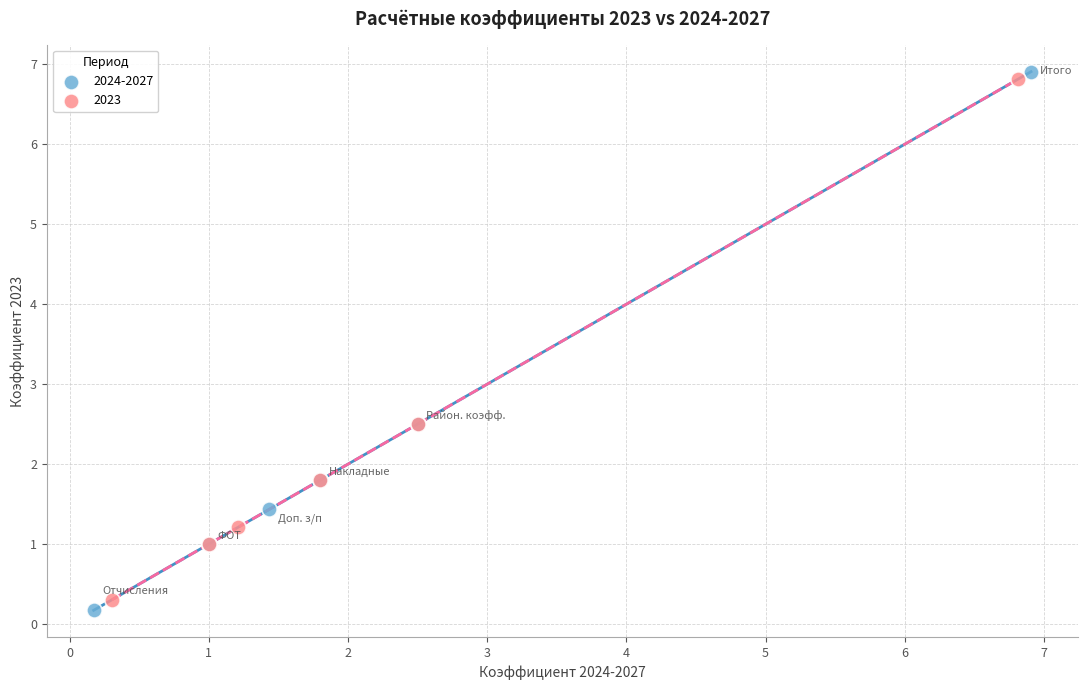

What are all the series names shown in the legend?

2024-2027, 2023